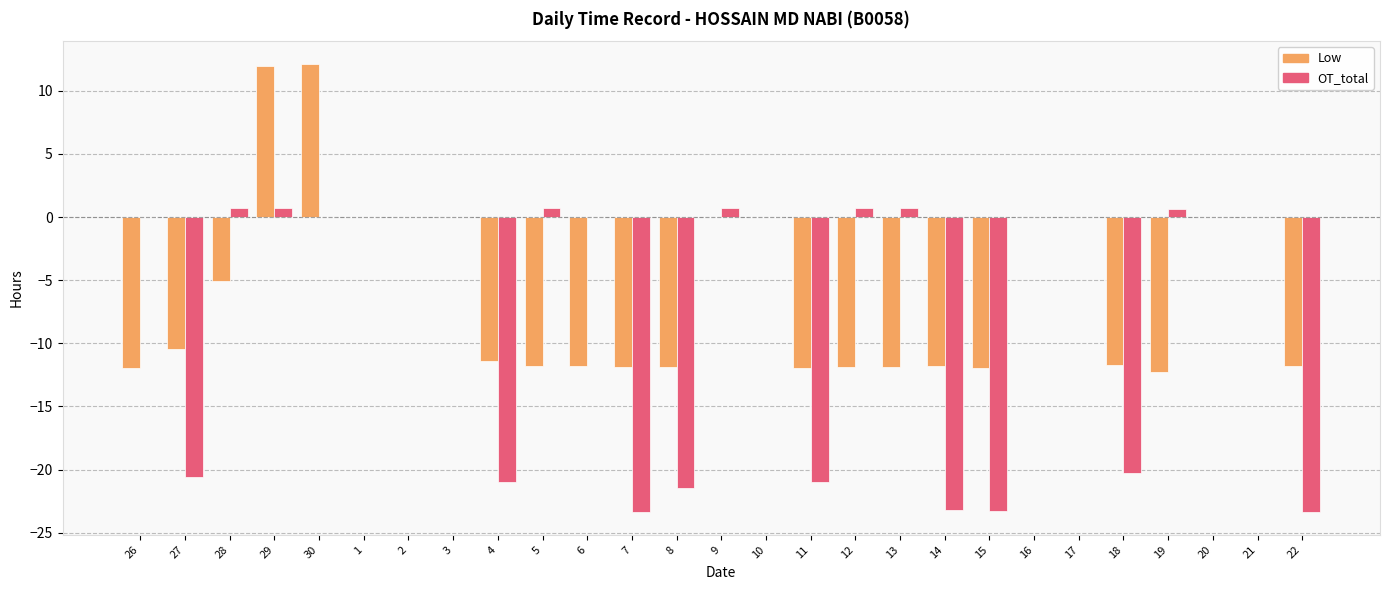

What is the highest value of the OT_total series?

0.8